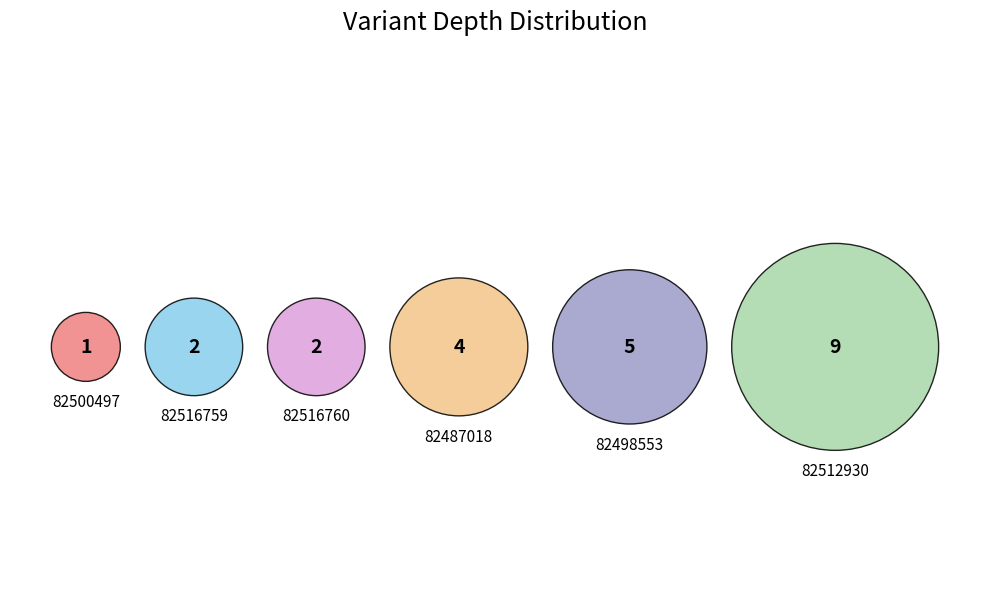

Is it true that 82500497 is 4% of the pie?

True